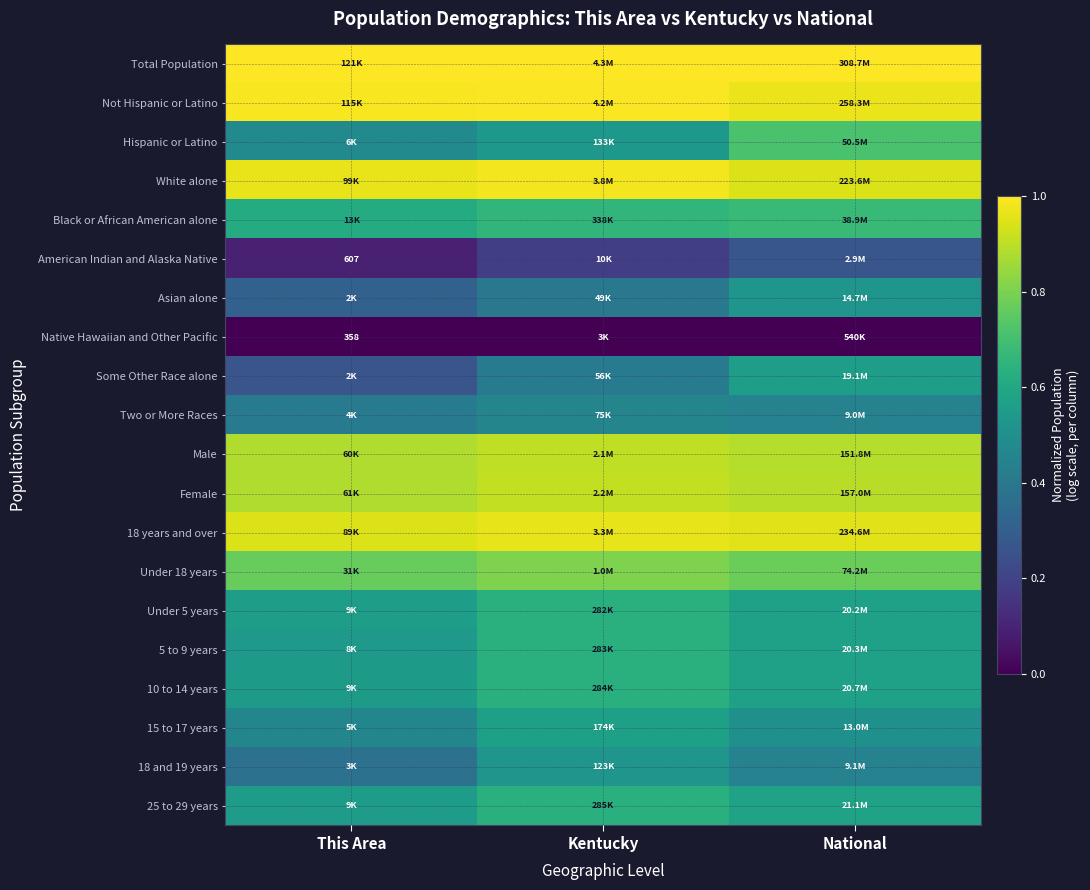

The value of Male at National is 0.9. True or false?

True